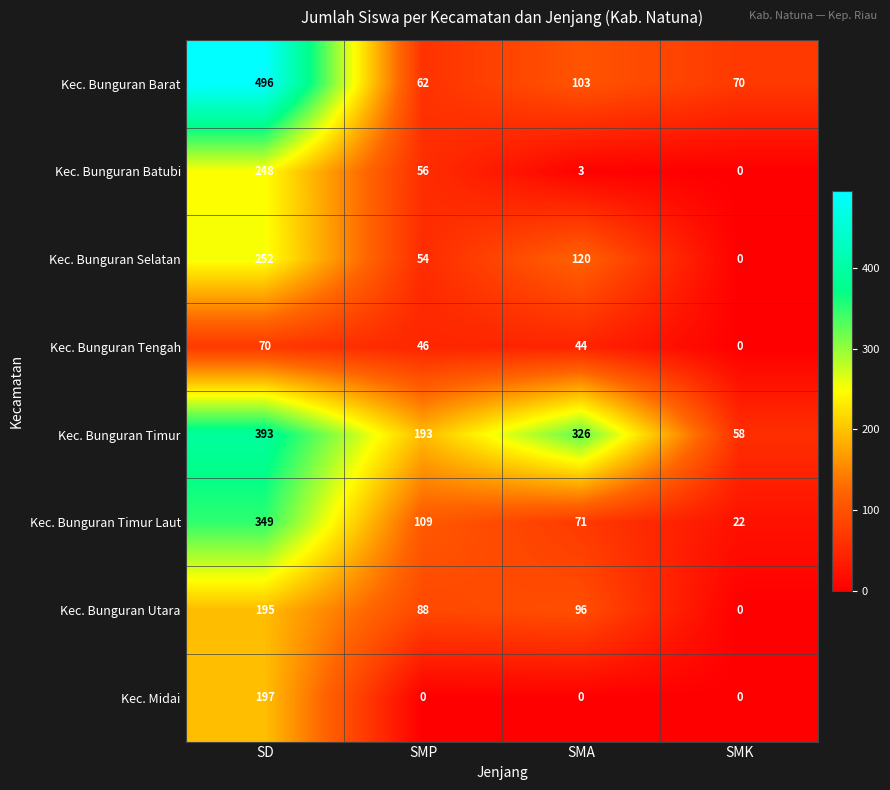

How many values in Kec. Bunguran Tengah are above zero?

3